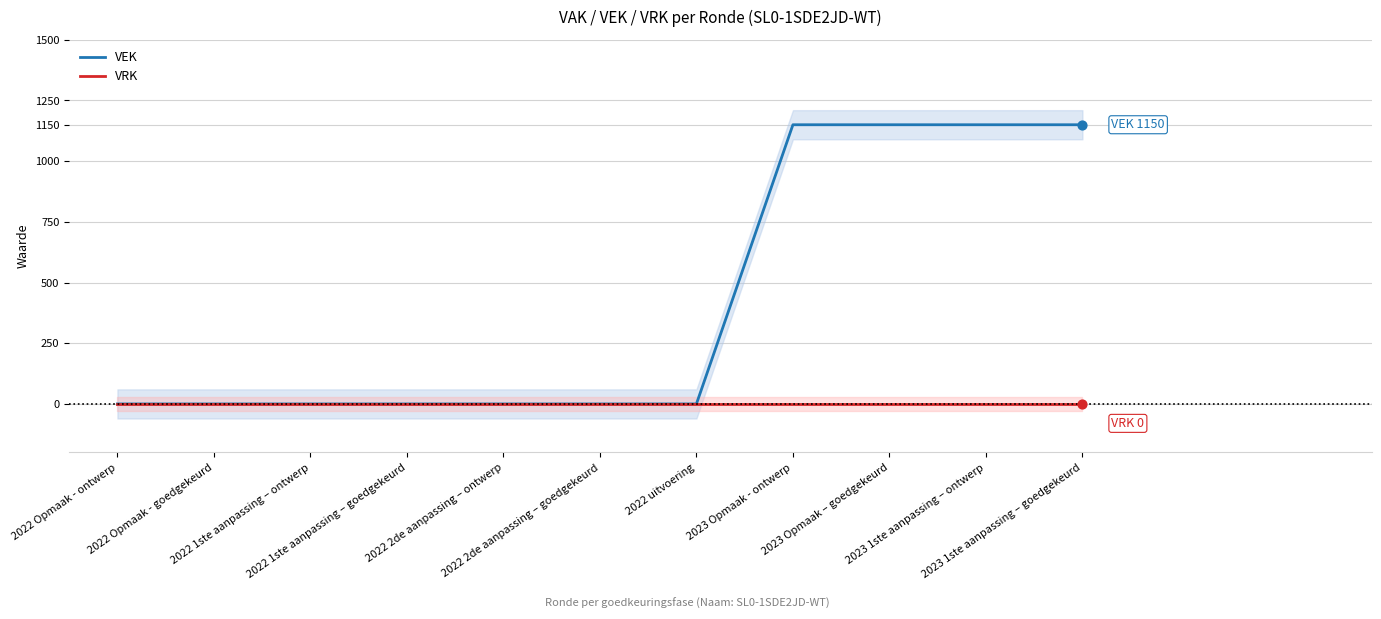

Which series reaches the maximum Y coordinate?

VEK